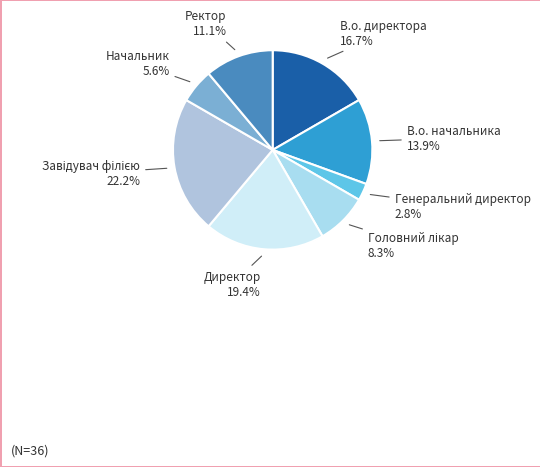

To the nearest percent, what percentage of the pie is Ректор?

11%